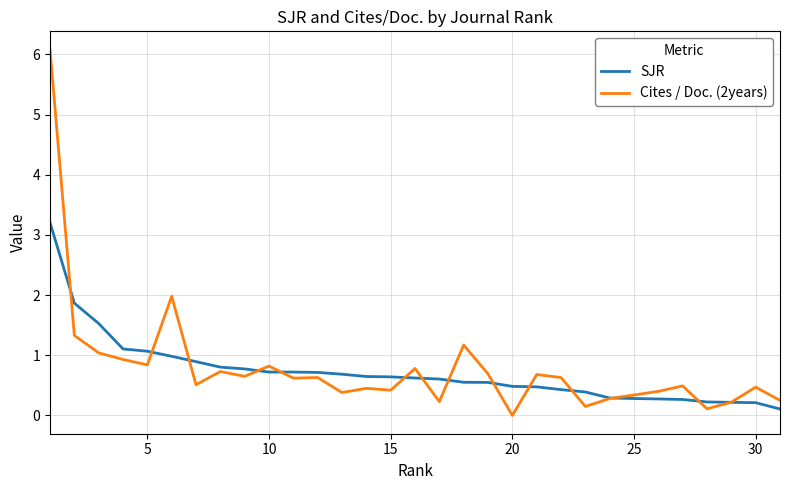

What are all the series names shown in the legend?

SJR, Cites / Doc. (2years)